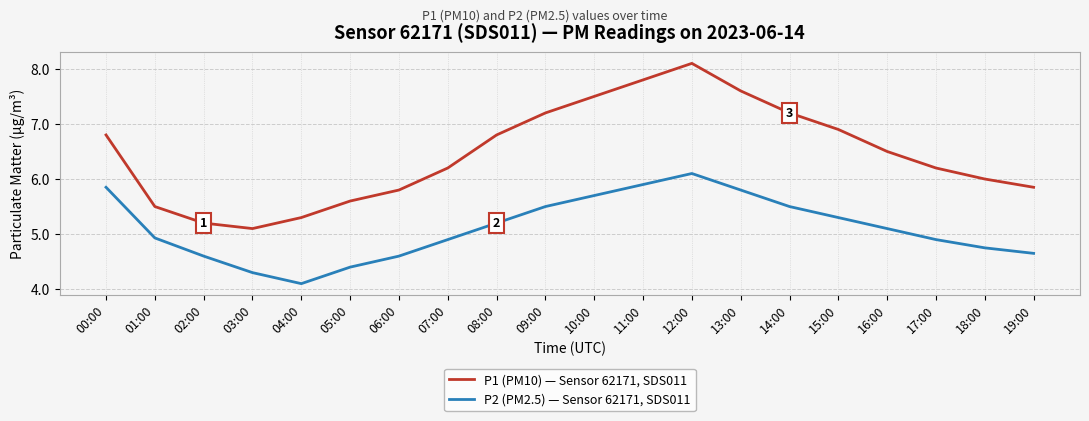

What is the maximum value shown in the chart?

8.1